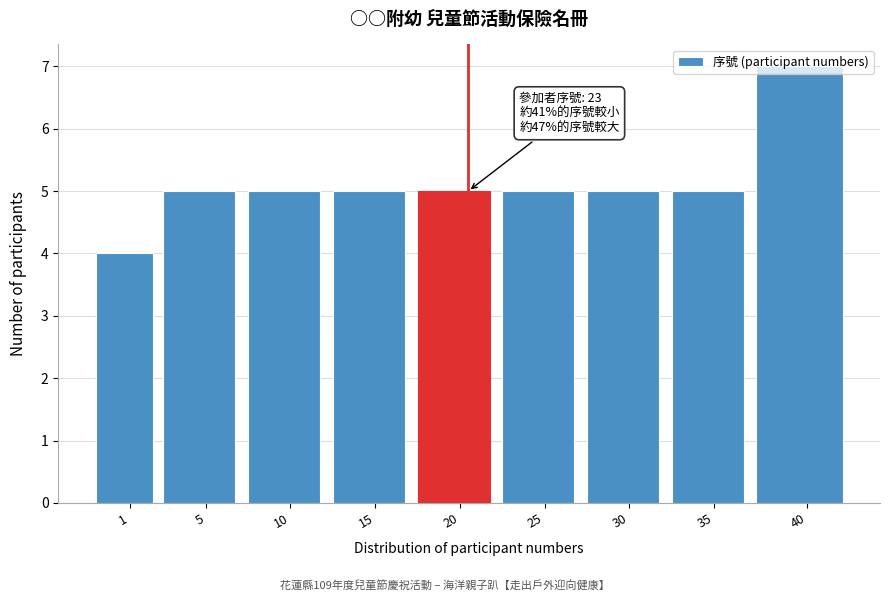

What is the sum of the values at 1 and 40?

11